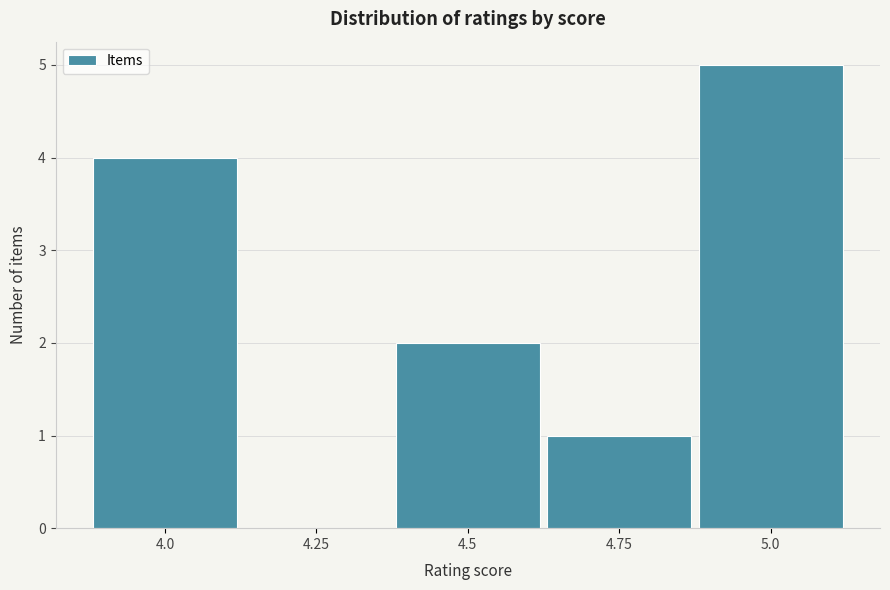

Reading left to right, list all the values displayed in this chart.

4.0=4	4.25=0	4.5=2	4.75=1	5.0=5